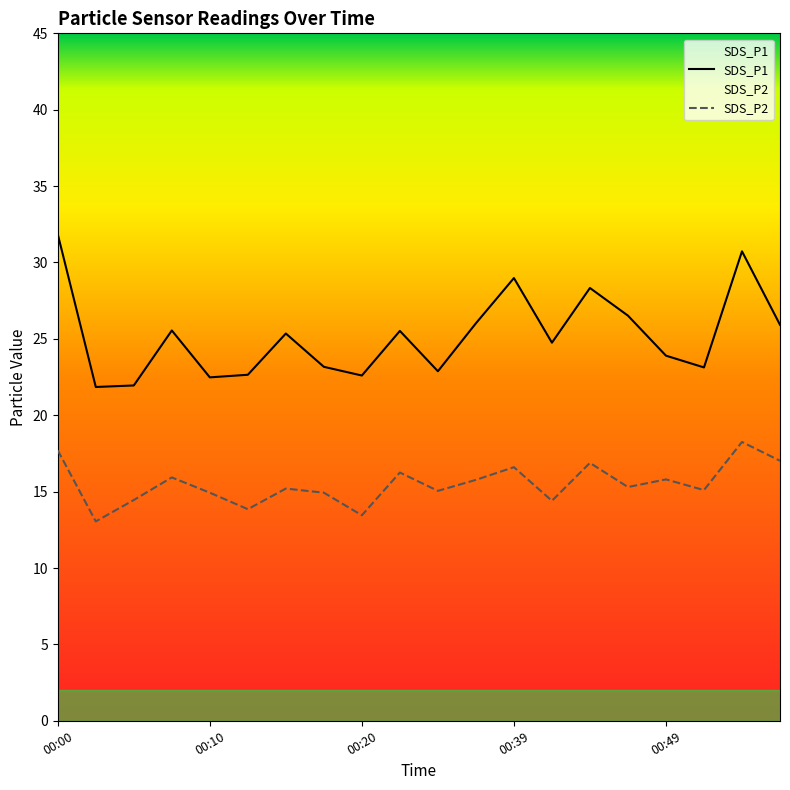

Rank the categories by SDS_P2 value from highest to lowest.

00:54, 00:00, 00:57, 00:44, 00:39, 00:23, 00:07, 00:49, 00:36, 00:46, 00:15, 00:51, 00:34, 00:10, 00:18, 00:05, 00:41, 00:12, 00:20, 00:02